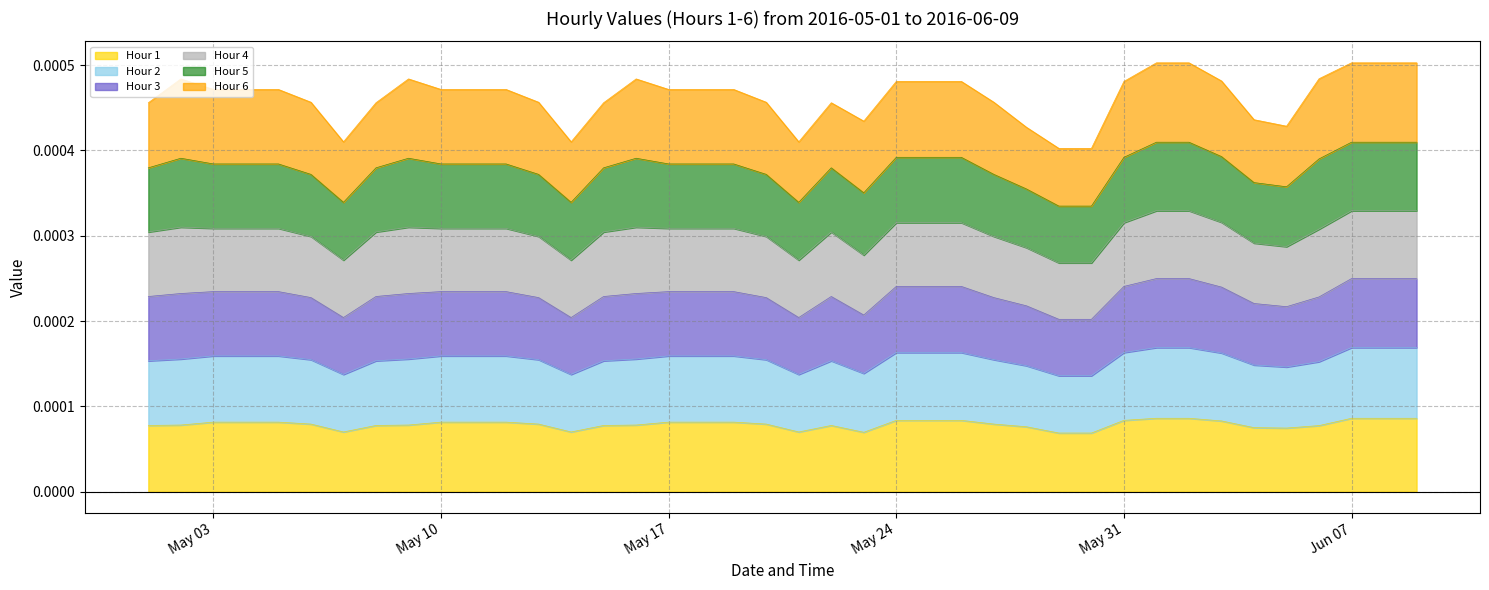

What position from the right is 2016-05-04?

37